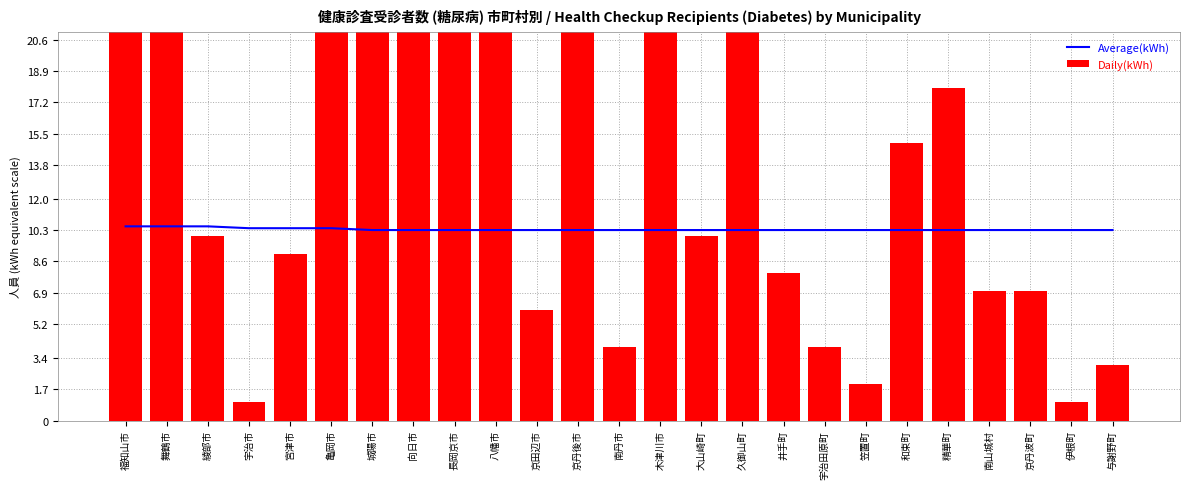

Reading left to right, extract all data points from this chart.

Average(kWh): 10.5	10.5	10.5	10.4	10.4	10.4	10.3	10.3	10.3	10.3	10.3	10.3	10.3	10.3	10.3	10.3	10.3	10.3	10.3	10.3	10.3	10.3	10.3	10.3	10.3
Daily(kWh): 21.0	67.0	10.0	1.0	9.0	27.0	65.0	49.0	48.0	49.0	6.0	53.0	4.0	29.0	10.0	34.0	8.0	4.0	2.0	15.0	18.0	7.0	7.0	1.0	3.0